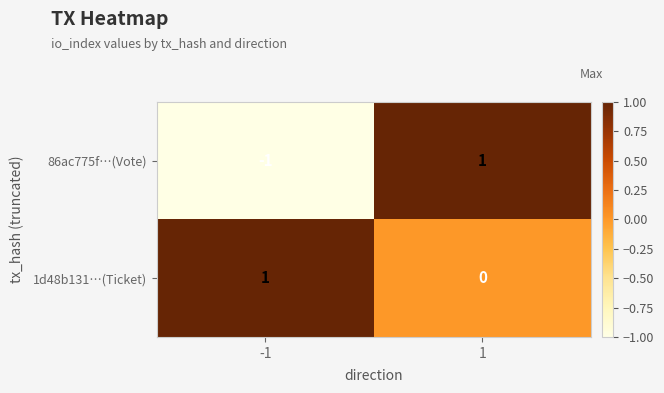

Which series changed the most between -1 and 1?

86ac775f…(Vote)